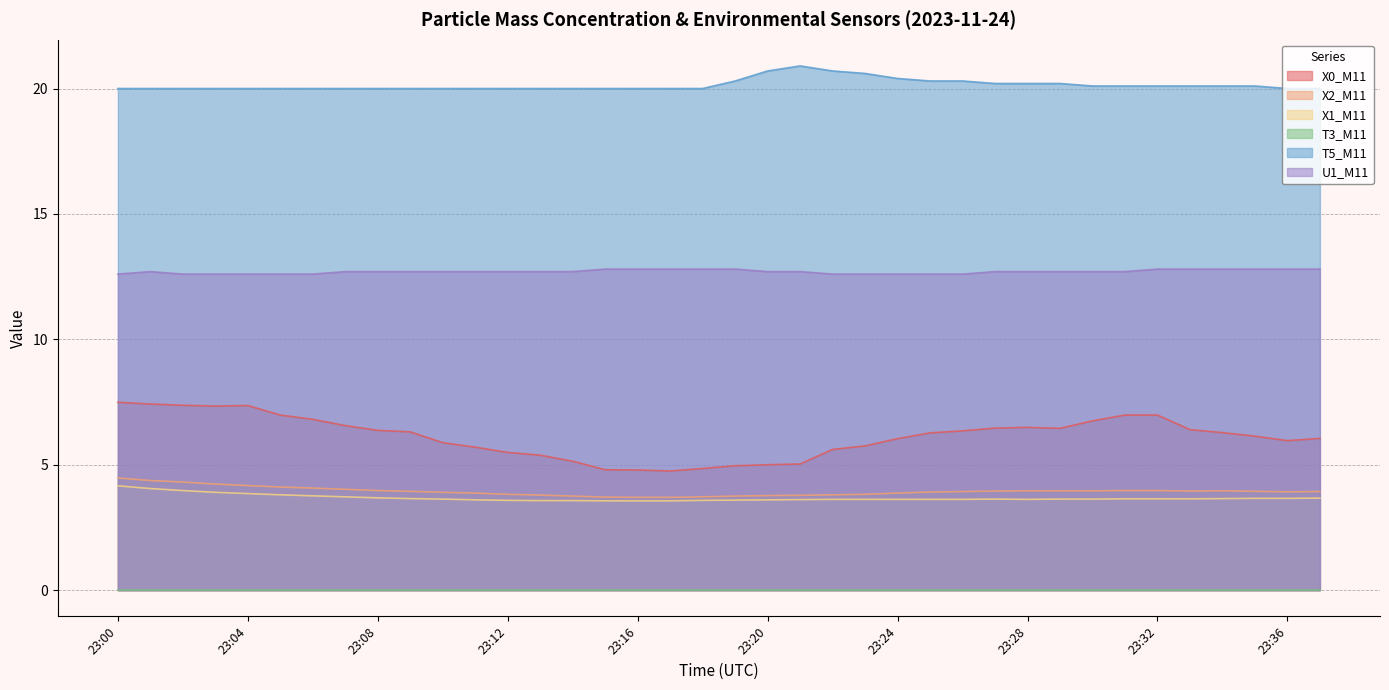

What is the highest value of the T5_M11 series?

20.9